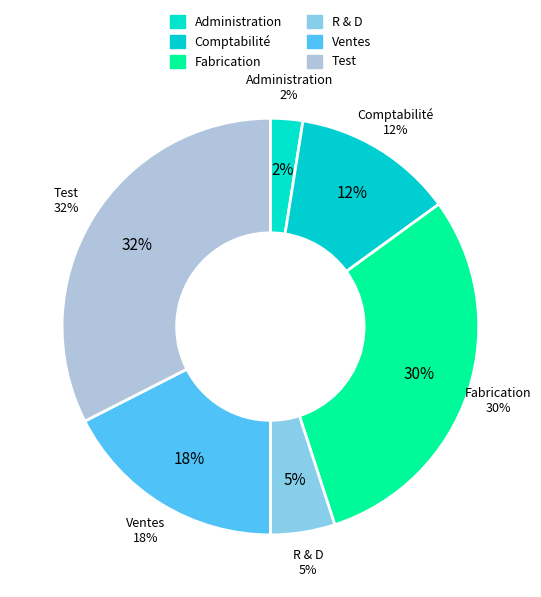

True or false: Fabrication accounts for 43% of the total.

False